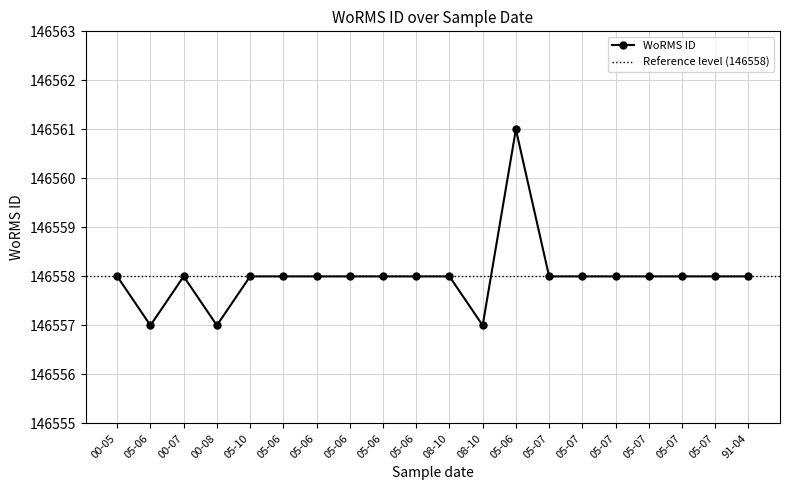

What is the ratio of the value at 05-06 to the value at 08-10?

1.0